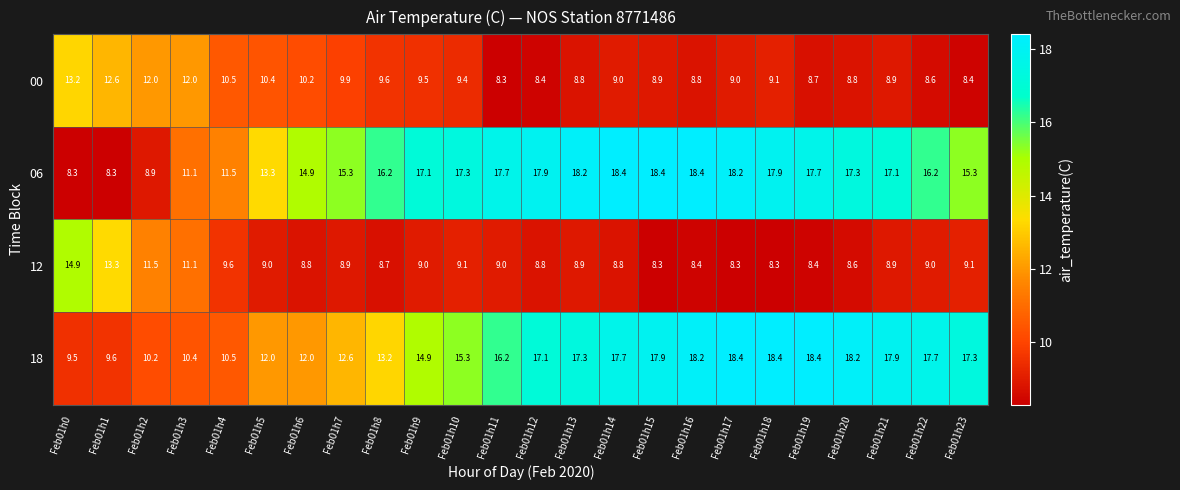

The 06 series shows 17.3 at Feb01h20. True or false?

True